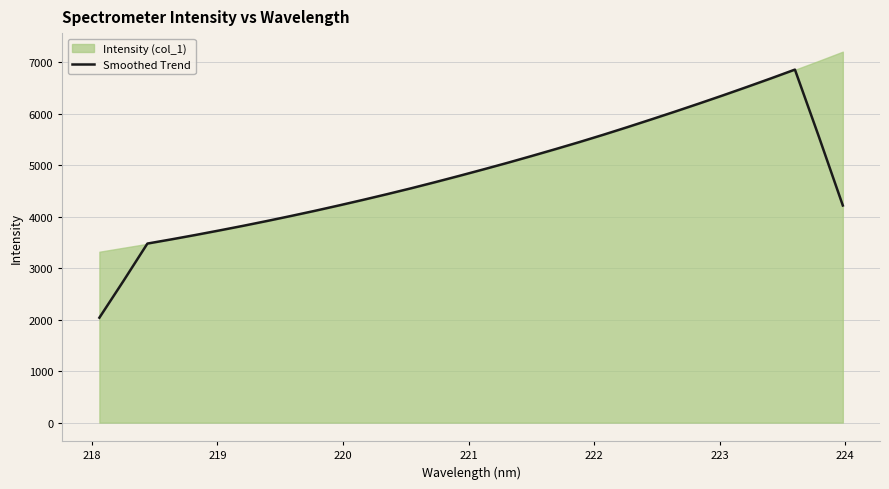

What is the minimum value for Smoothed Trend?

2037.1